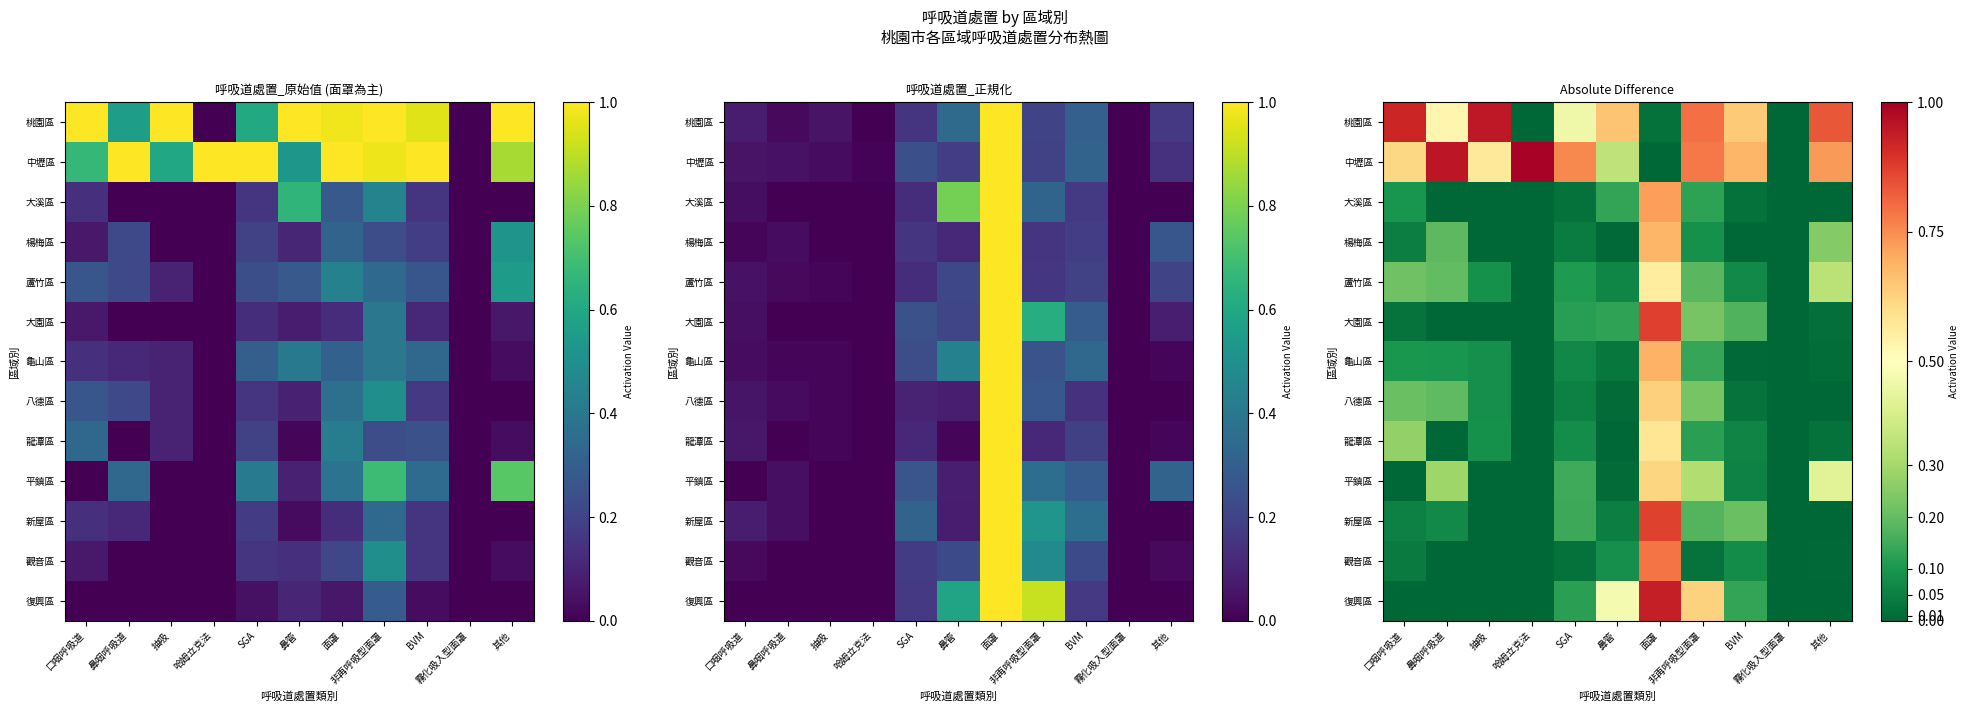

Which has a higher value, 其他 or 抽吸?

抽吸